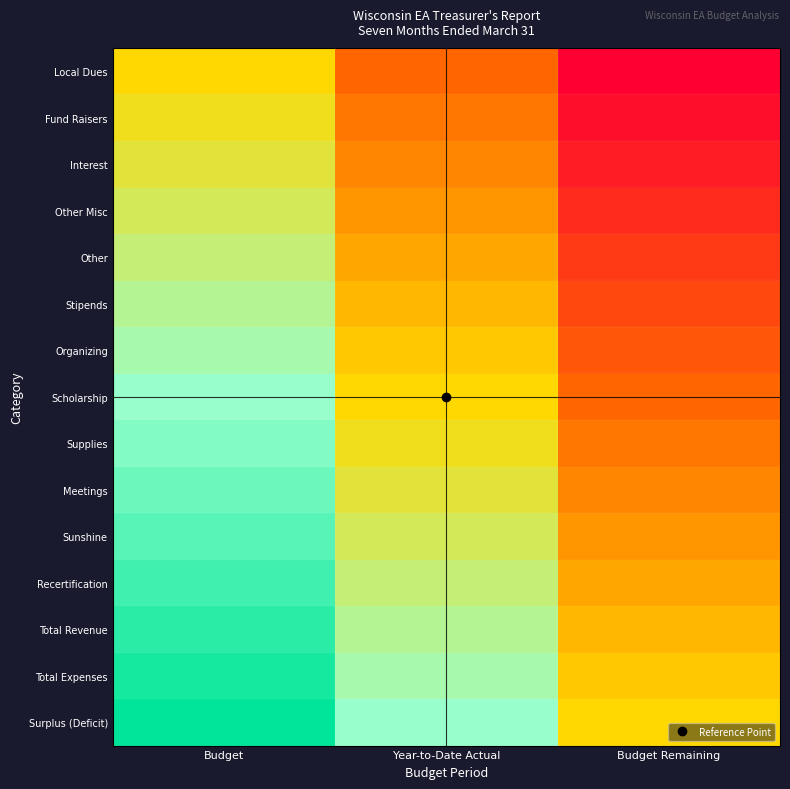

Which category has the highest value across all series?

Budget